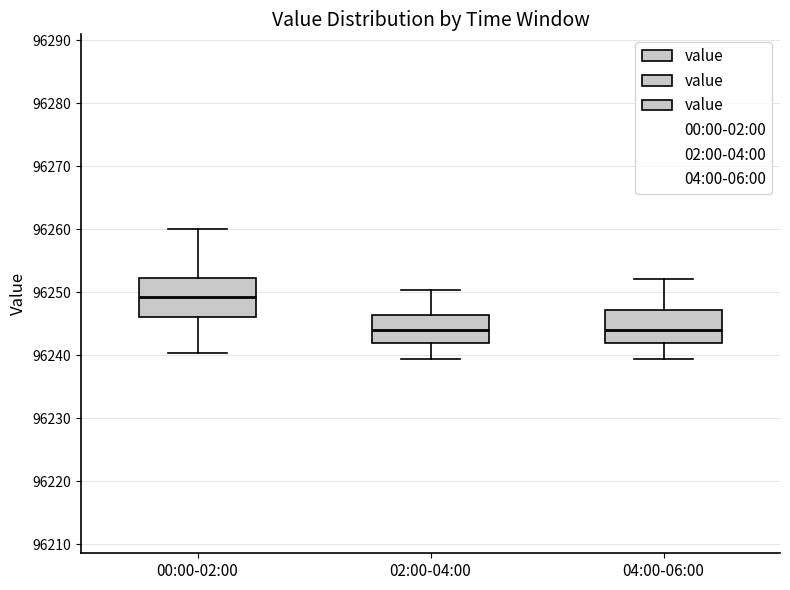

Where does the lower whisker of the box for 04:00-06:00 end on the y-axis? The values are not printed on the chart, so give them approximately, as read against the axis.

96239